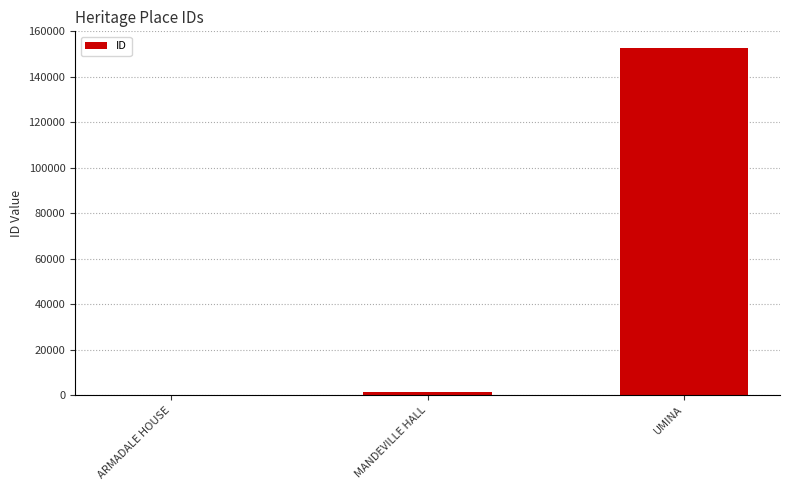

At which category does the chart reach its peak across all series?

UMINA